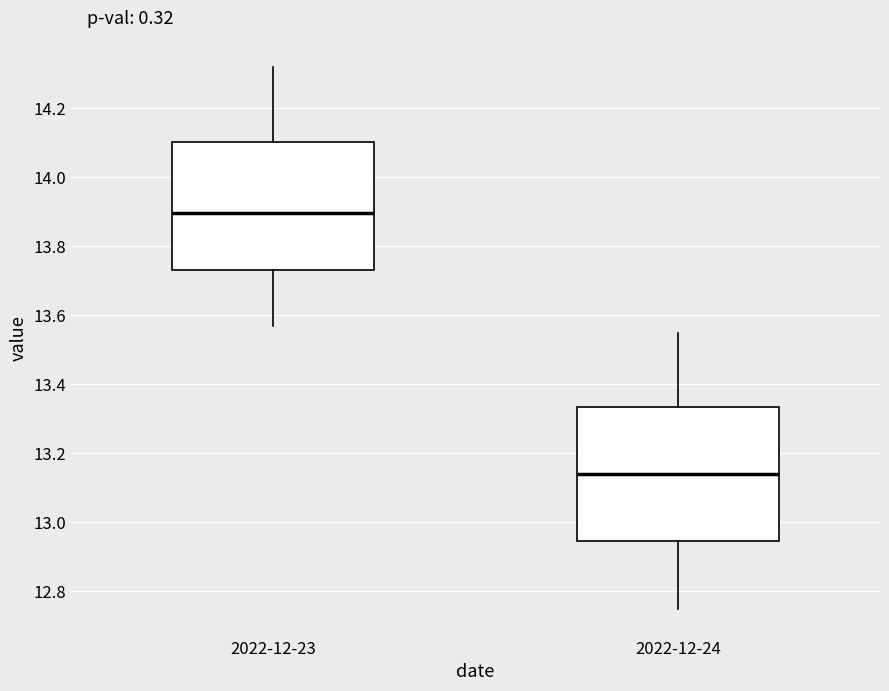

Reading left to right, read every box against the y-axis: the position of its median line, the range the box covers, and the ends of its whiskers. The values are not printed on the chart, so give them approximately, as read against the axis.

2022-12-23: median 13.90, box 13.74 to 14.10, whiskers 13.58 to 14.32
2022-12-24: median 13.14, box 12.94 to 13.34, whiskers 12.76 to 13.56